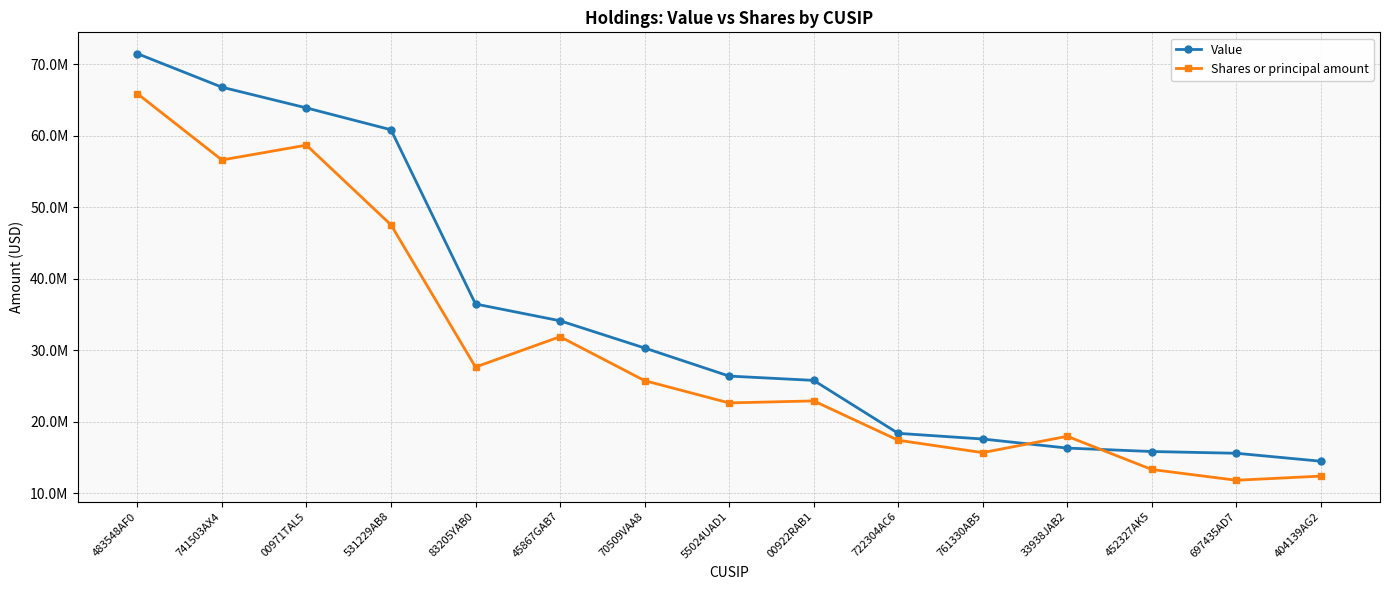

Where is Value nearest to the value 42972000?

83205YAB0